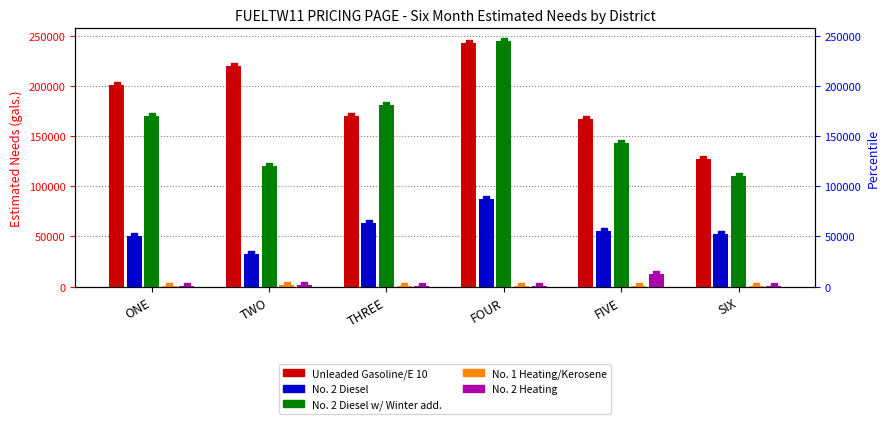

At which category is the sum across all series the highest?

FOUR